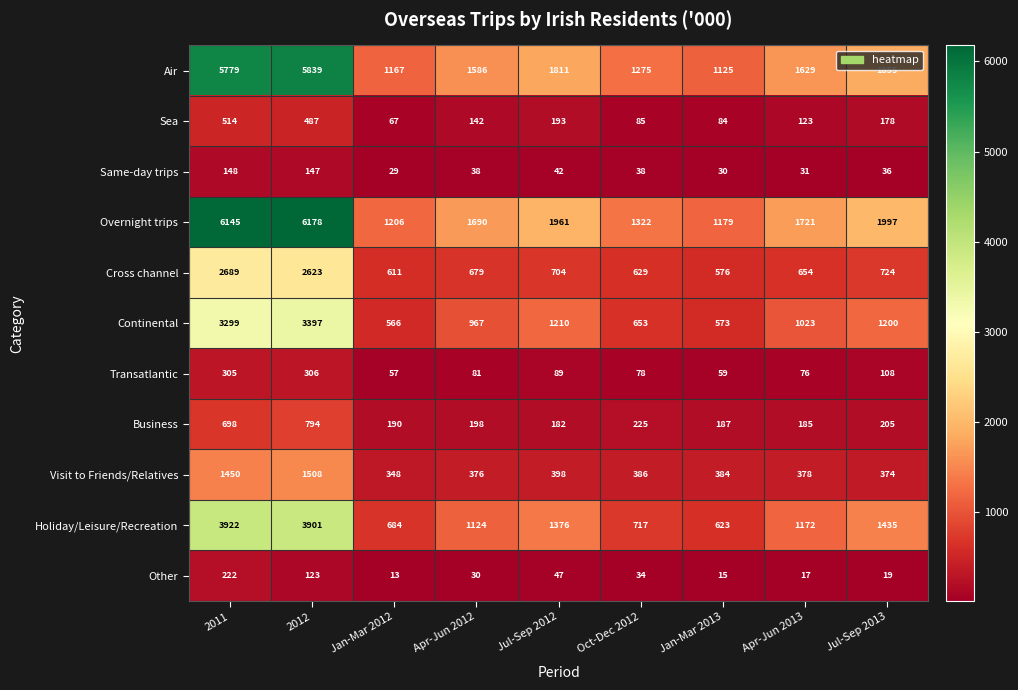

The Continental series shows 1200 at Jul-Sep 2013. True or false?

True